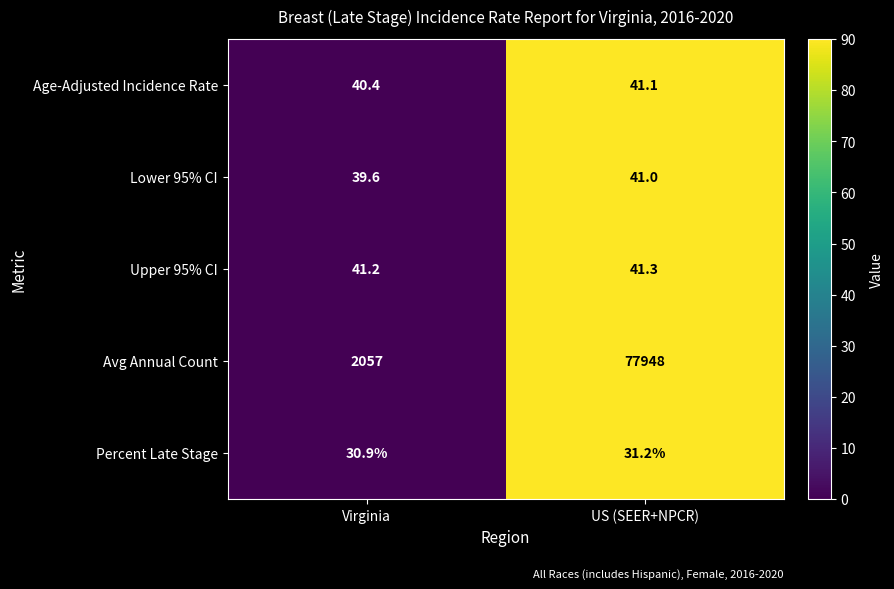

Rank the series by their maximum value, from highest to lowest.

Avg Annual Count, Upper 95% CI, Age-Adjusted Incidence Rate, Lower 95% CI, Percent Late Stage